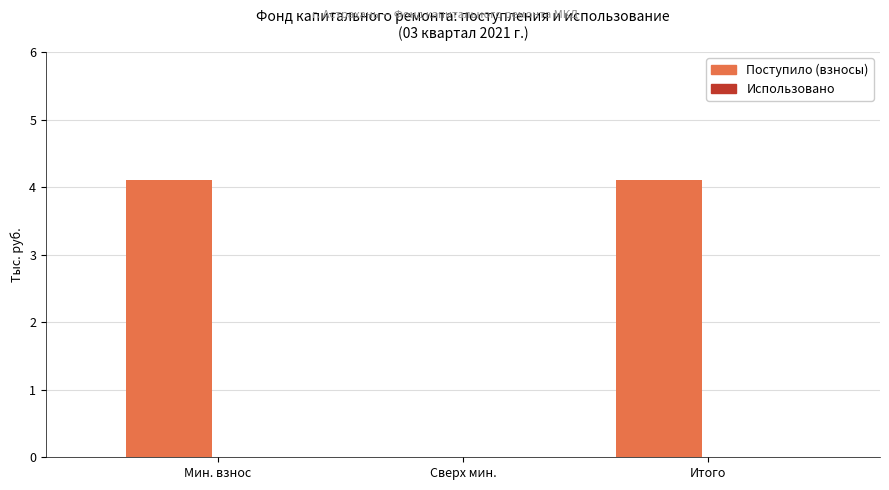

What is the sum of all values?

8.2